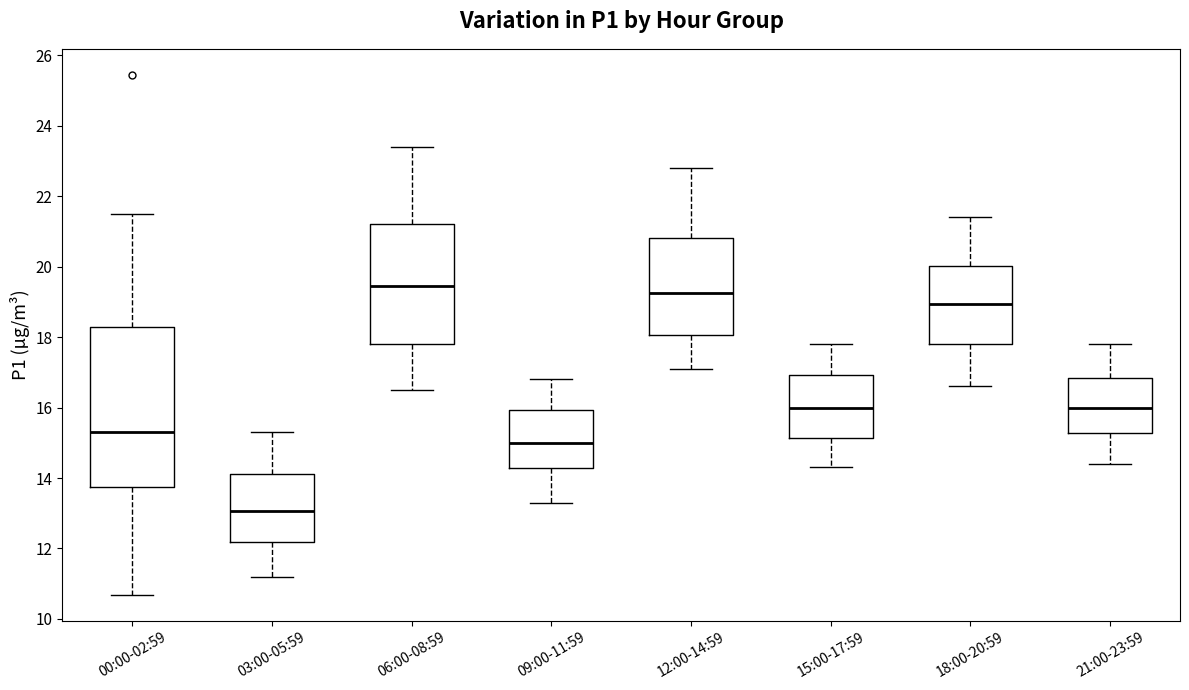

Where is the lower edge of the box for 21:00-23:59 on the y-axis? The values are not printed on the chart, so give them approximately, as read against the axis.

15.2